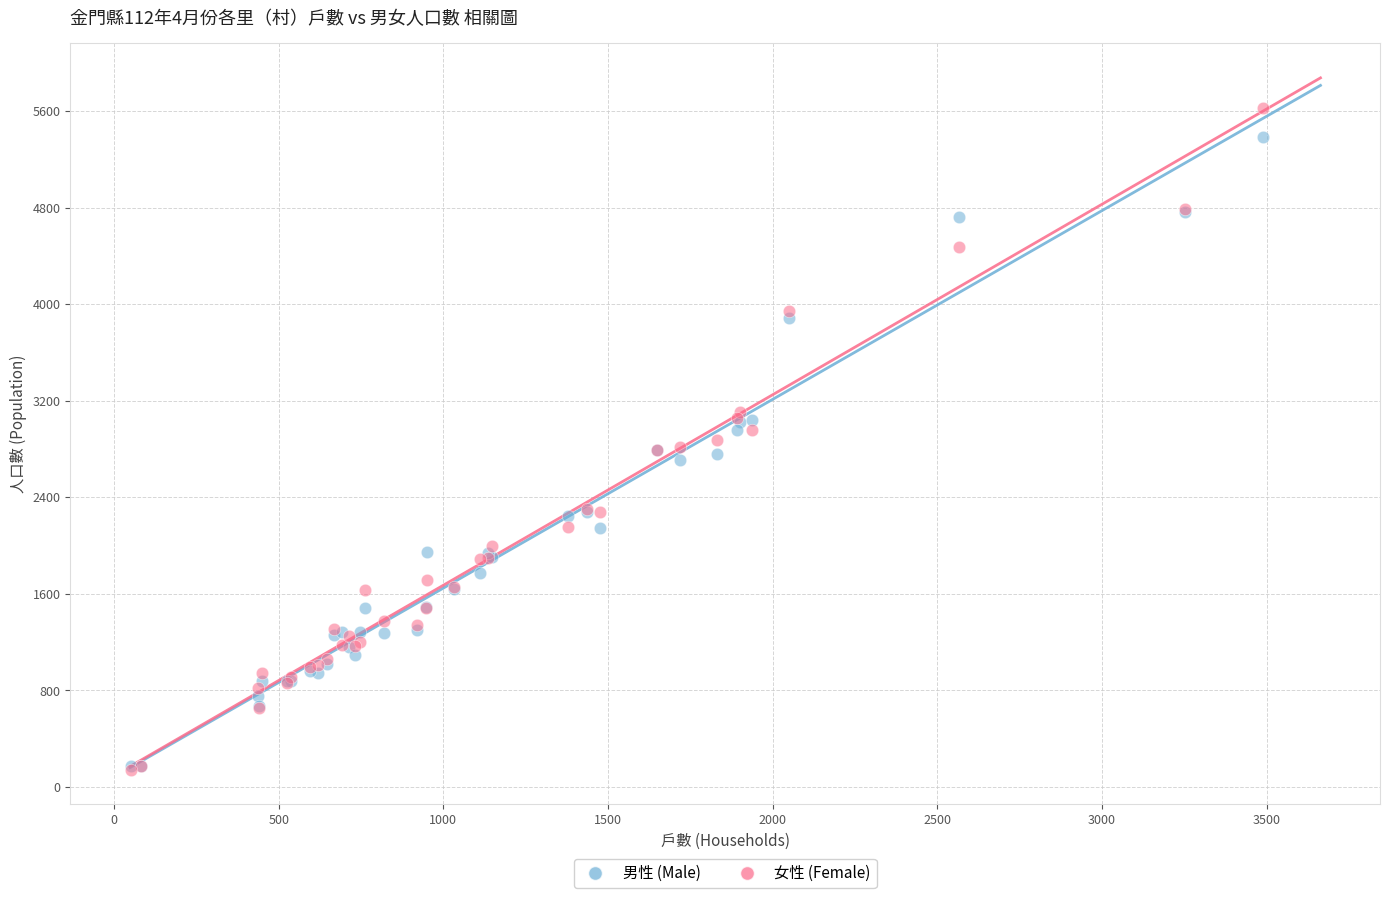

What are all the series names shown in the legend?

男性 (Male), 女性 (Female)